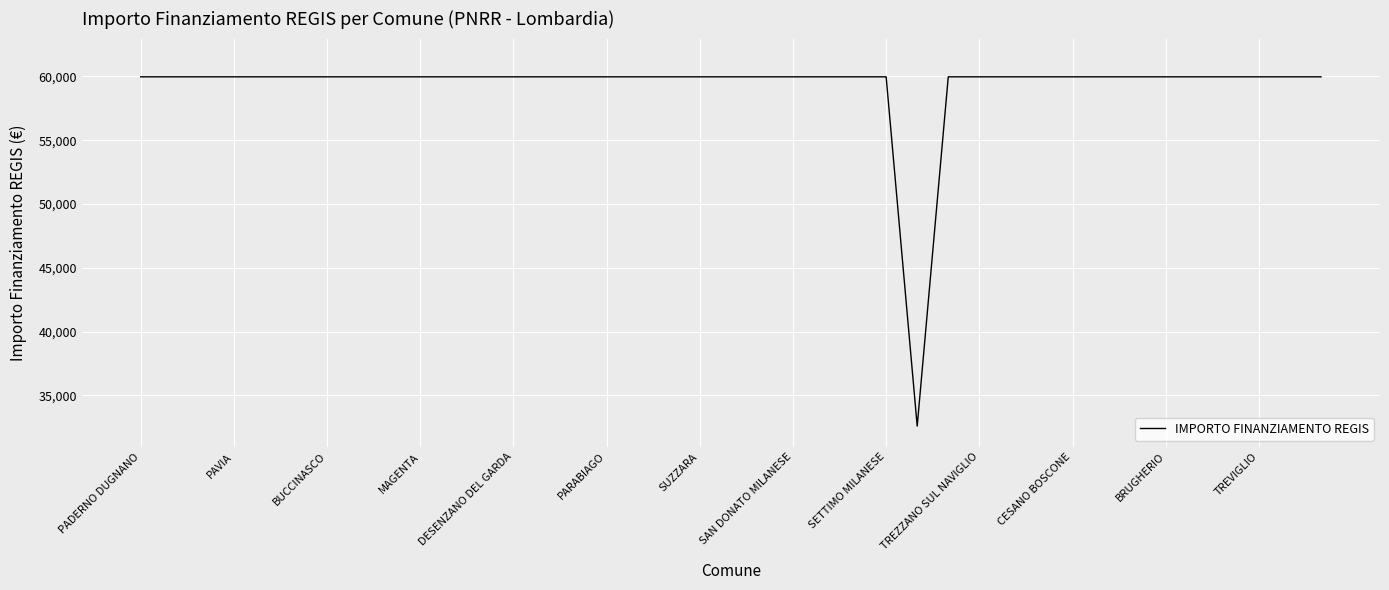

What is the difference between the maximum and minimum values?

27377